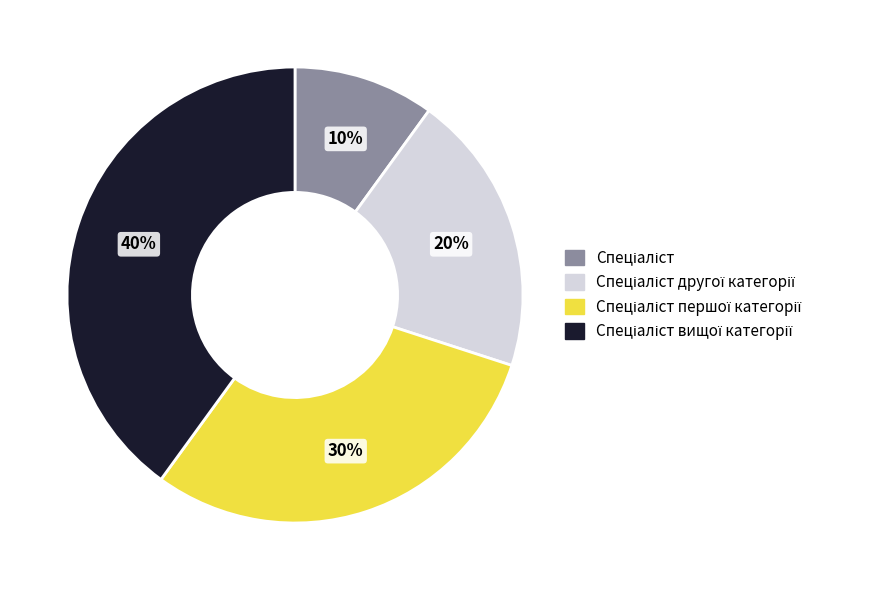

How many segments does this pie chart have?

4